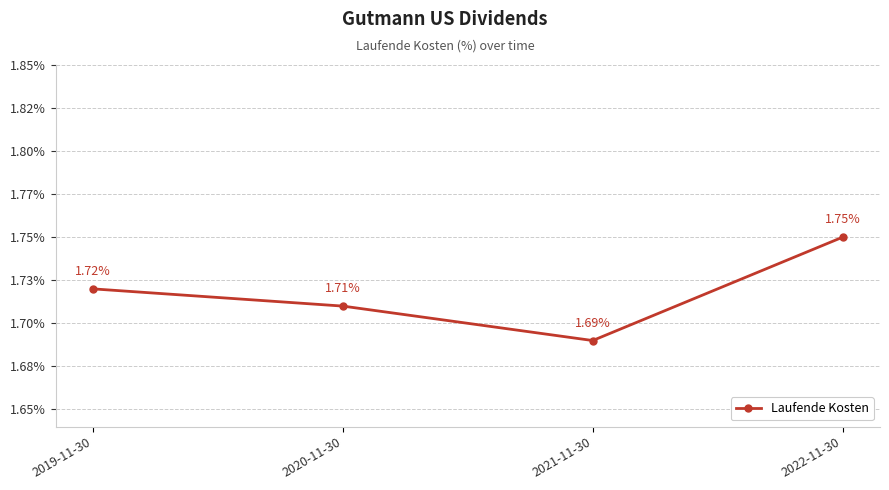

At which label is the value closest to 1?

2021-11-30